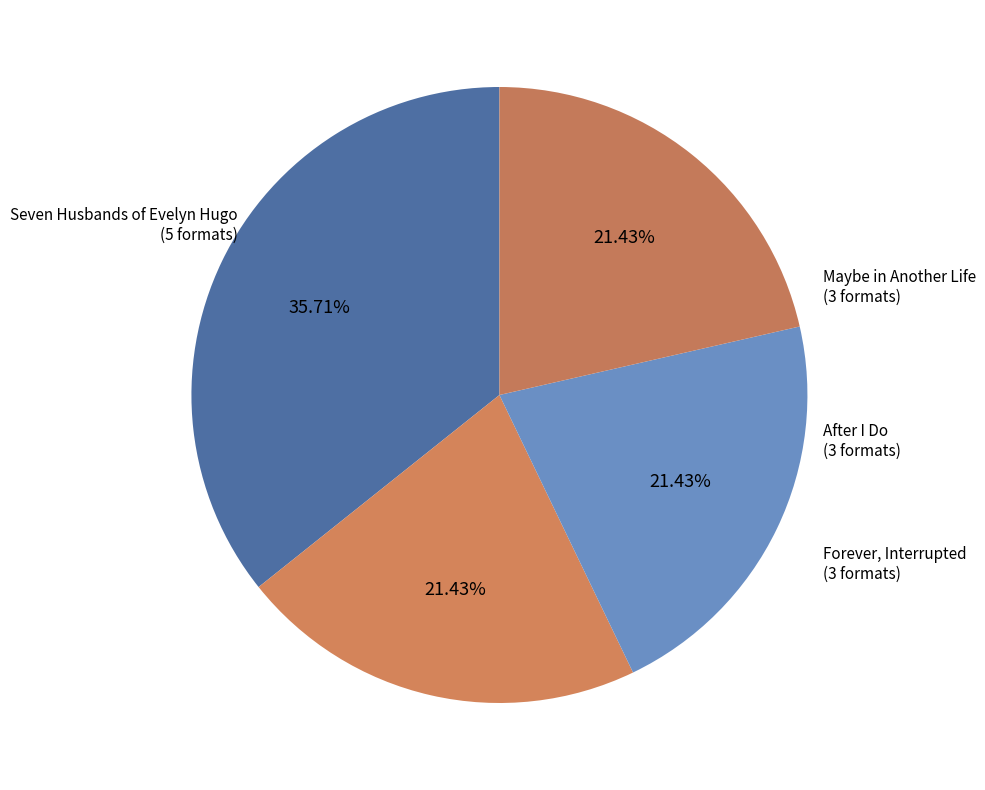

Combined, do Maybe in Another Life and Forever, Interrupted account for over 50%?

No